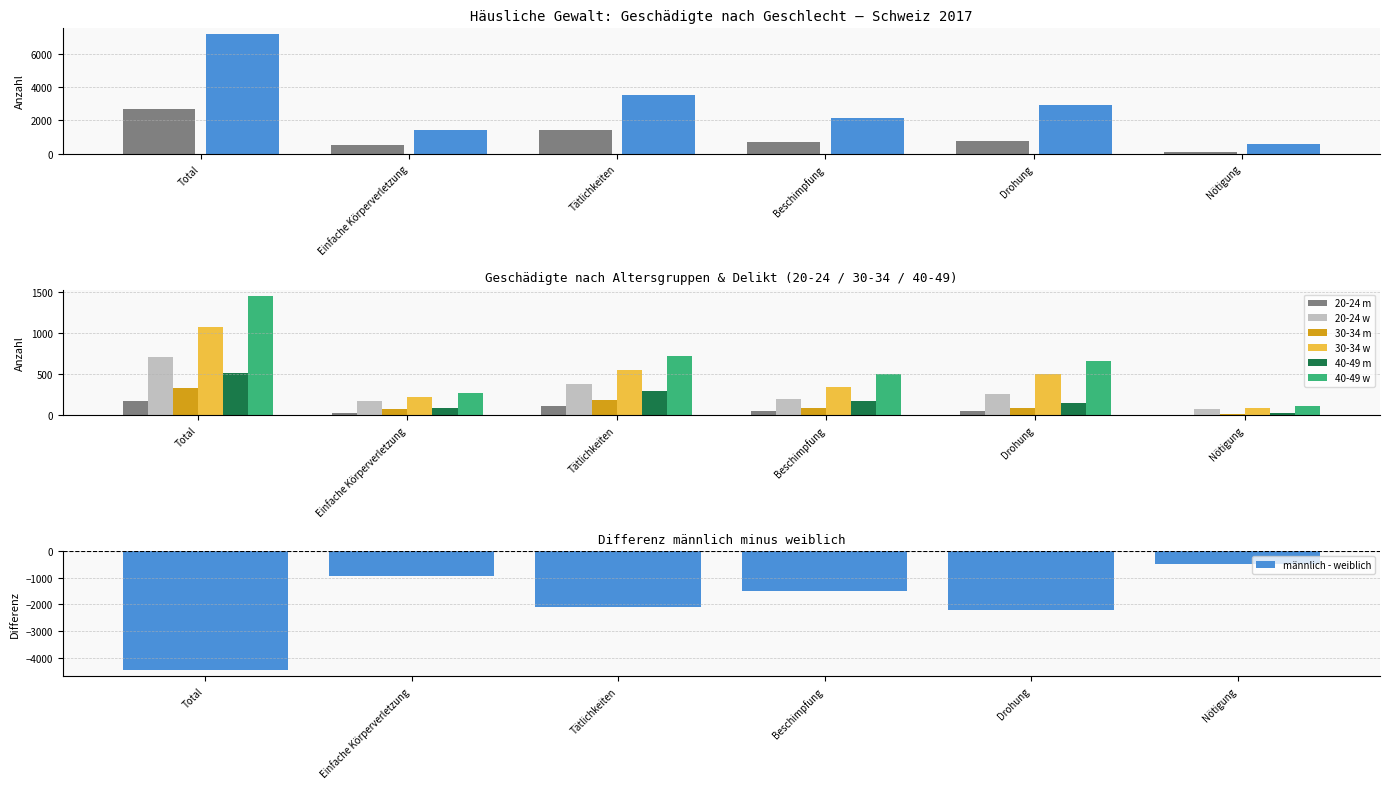

How many data points in weiblich are less than 2941?

3